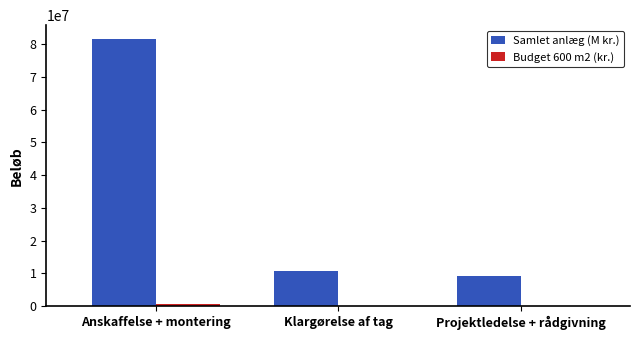

At which category does the chart reach its peak across all series?

Anskaffelse + montering